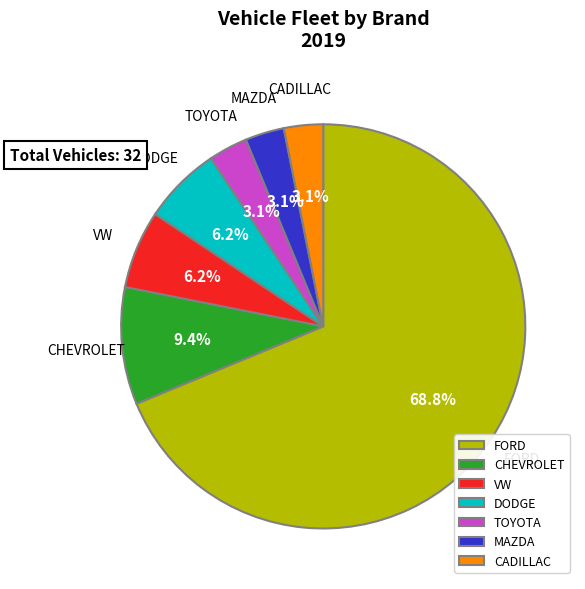

To the nearest percent, what percentage of the pie is DODGE?

6%